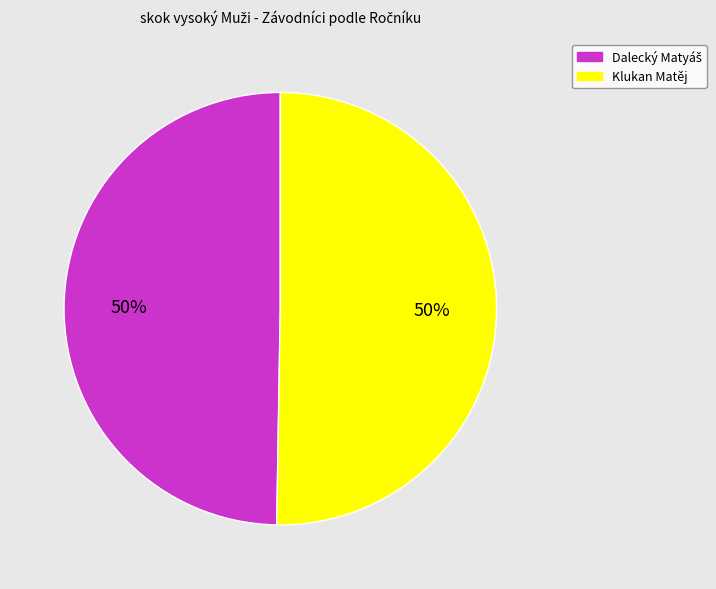

What percentage is the Klukan Matěj slice, to the nearest percent?

50%